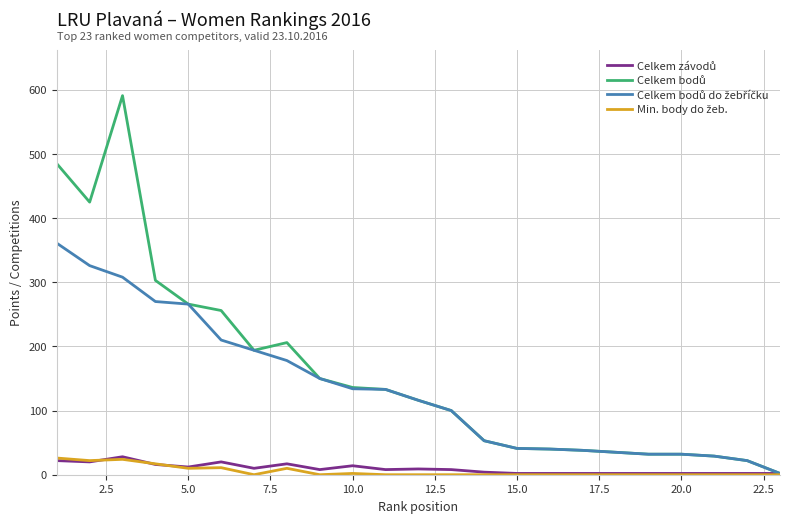

What is the maximum value shown in the chart?

591